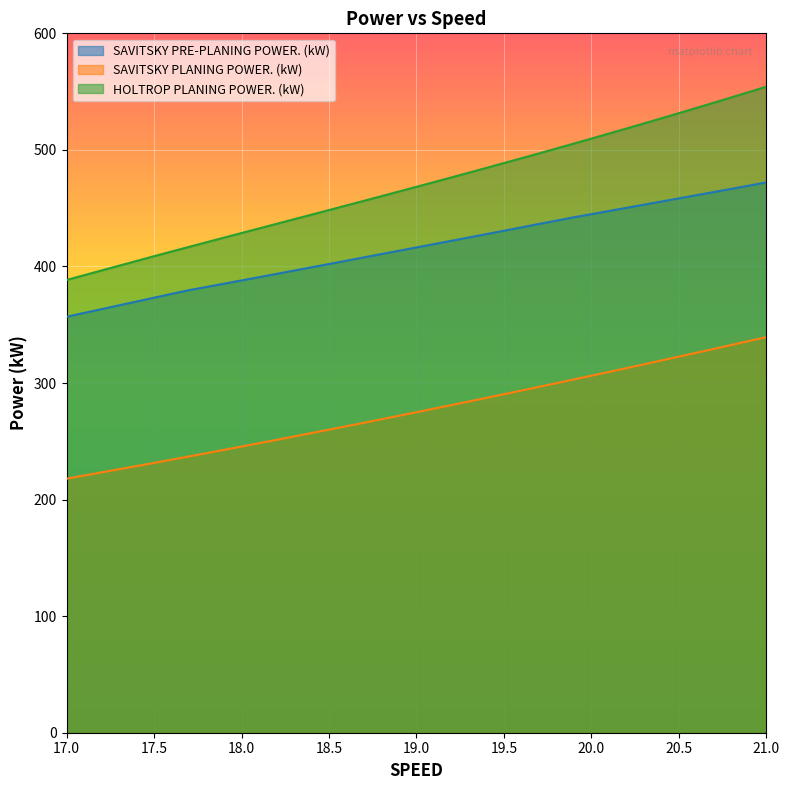

List the series in order of their peak value, lowest first.

SAVITSKY PLANING POWER. (kW), SAVITSKY PRE-PLANING POWER. (kW), HOLTROP PLANING POWER. (kW)